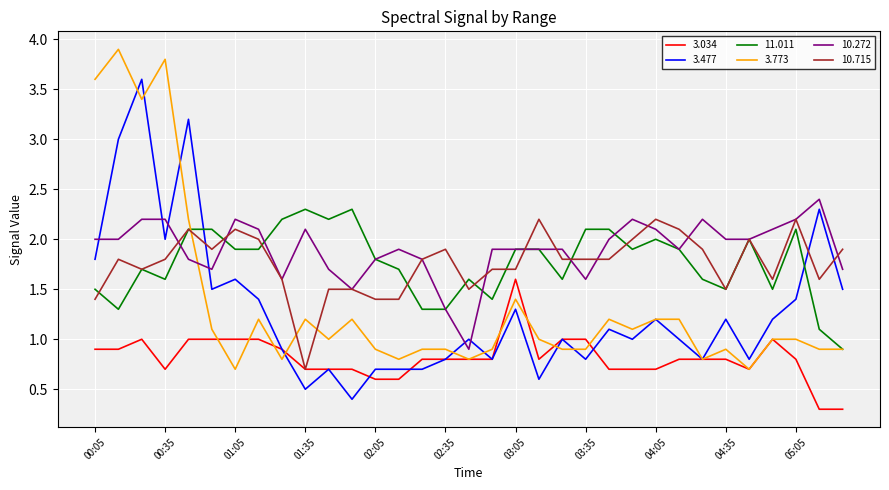

Count the number of categories in the chart.

33